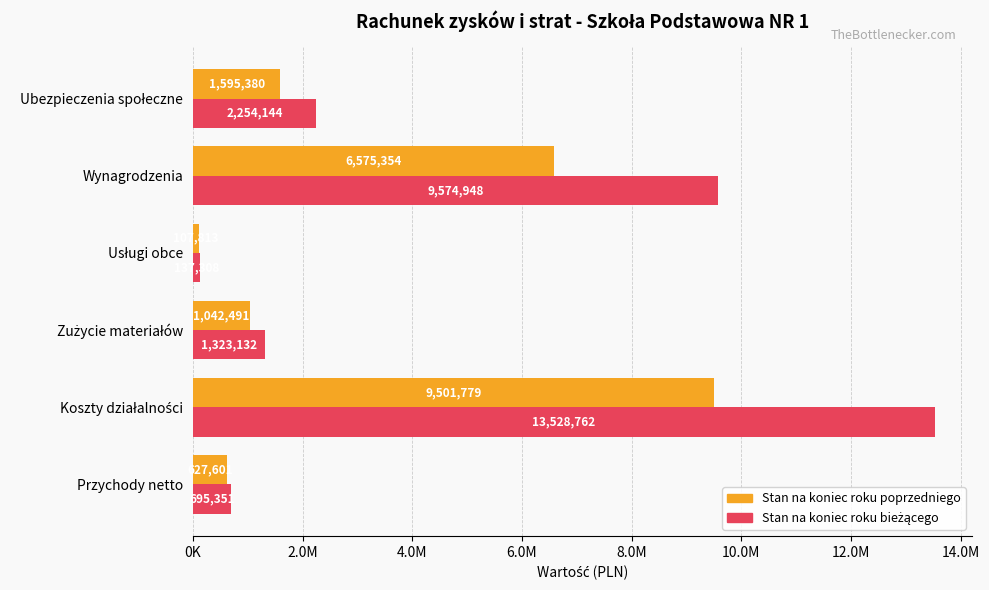

How many groups of bars are there?

6